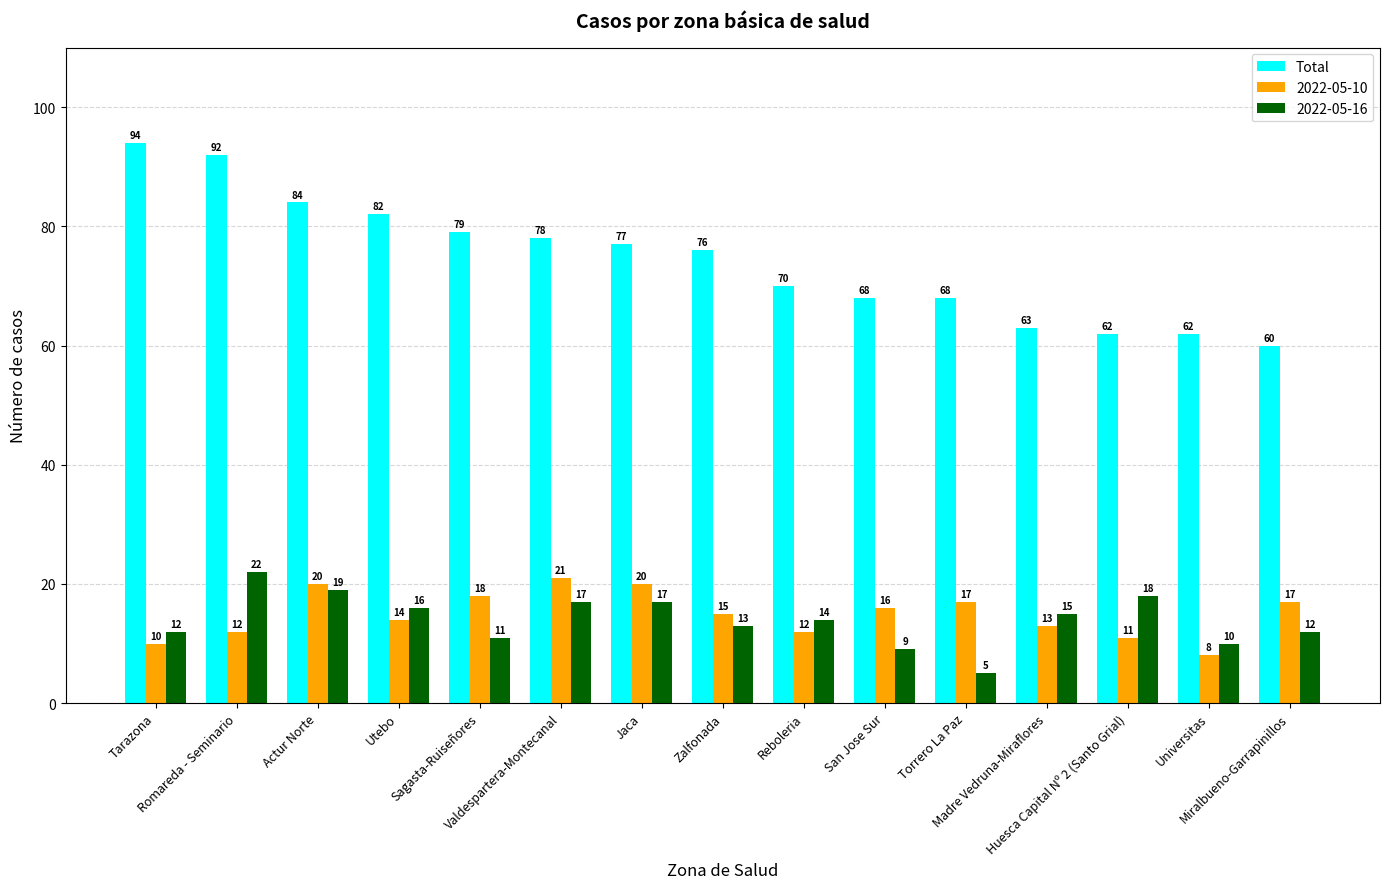

What is the average value of the 2022-05-16 series?

14